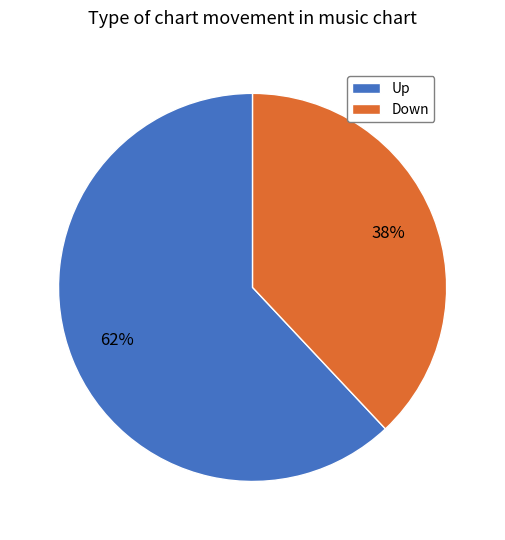

To the nearest percent, what portion does Down represent?

38%